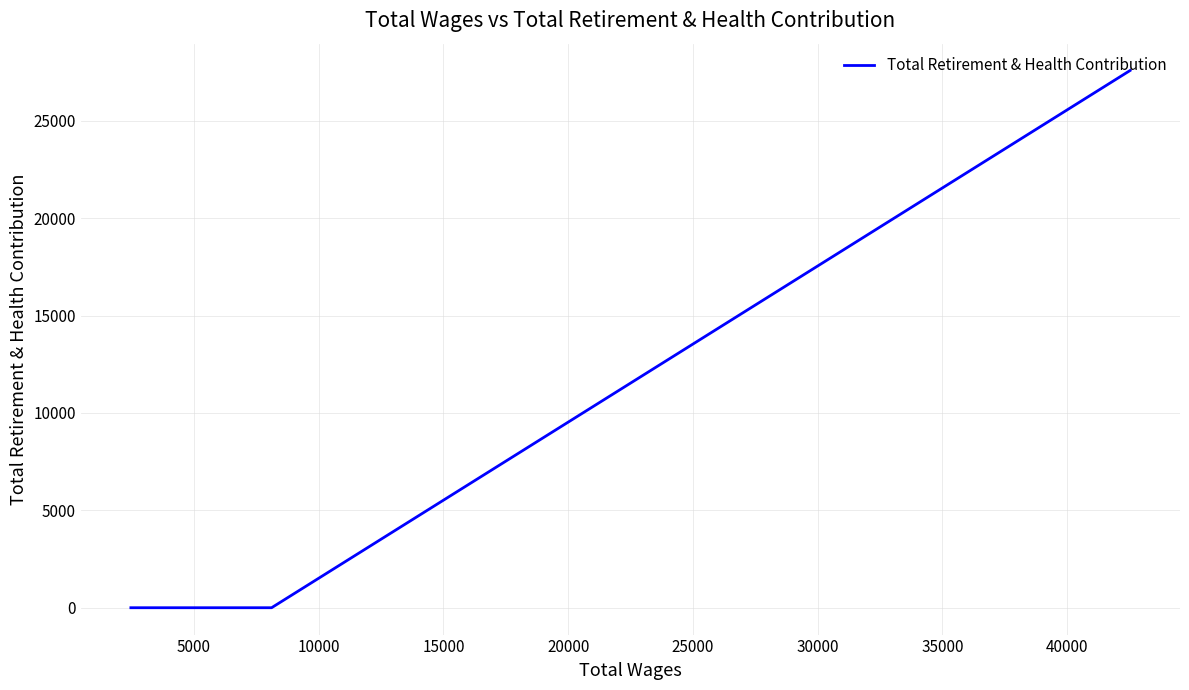

True or false: there are more than 1 points higher than both neighbors.

False